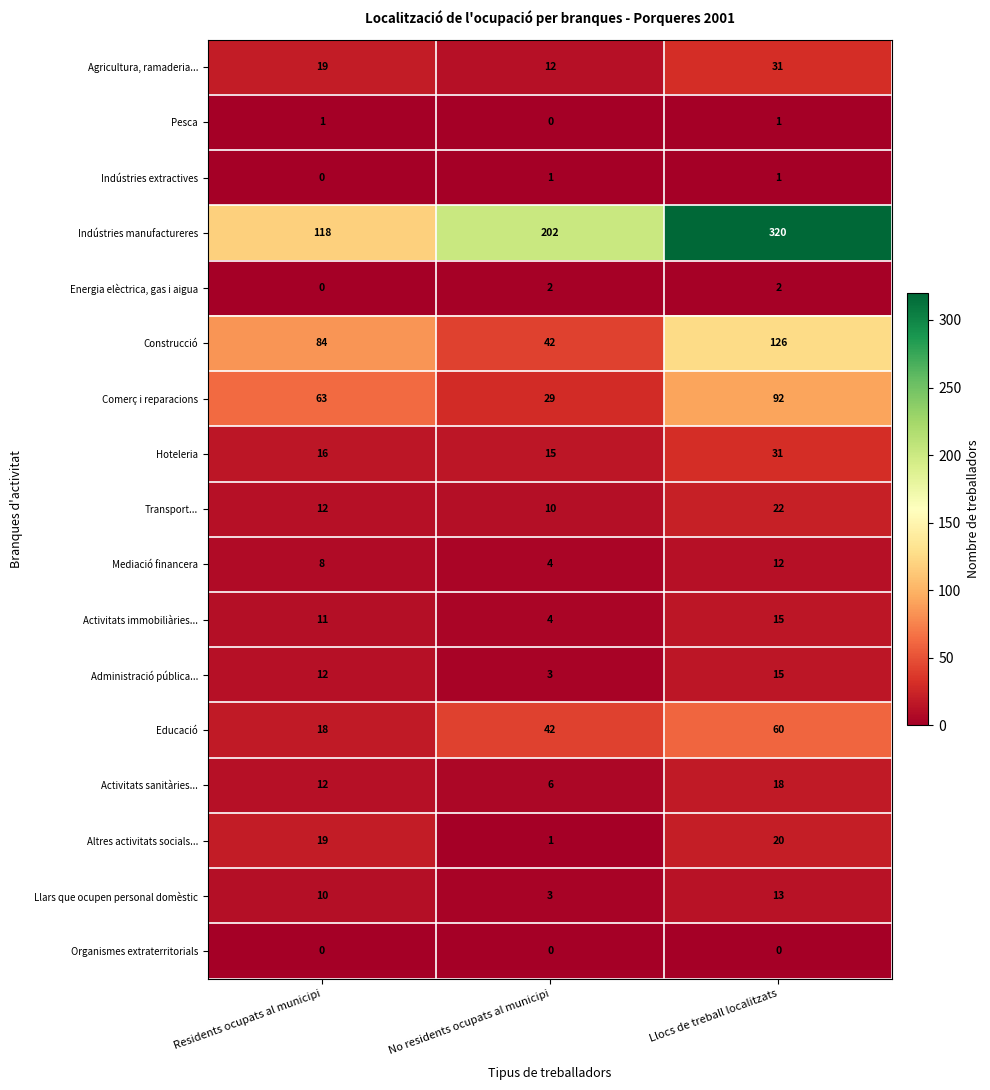

At how many categories does at least one series exceed 47?

3